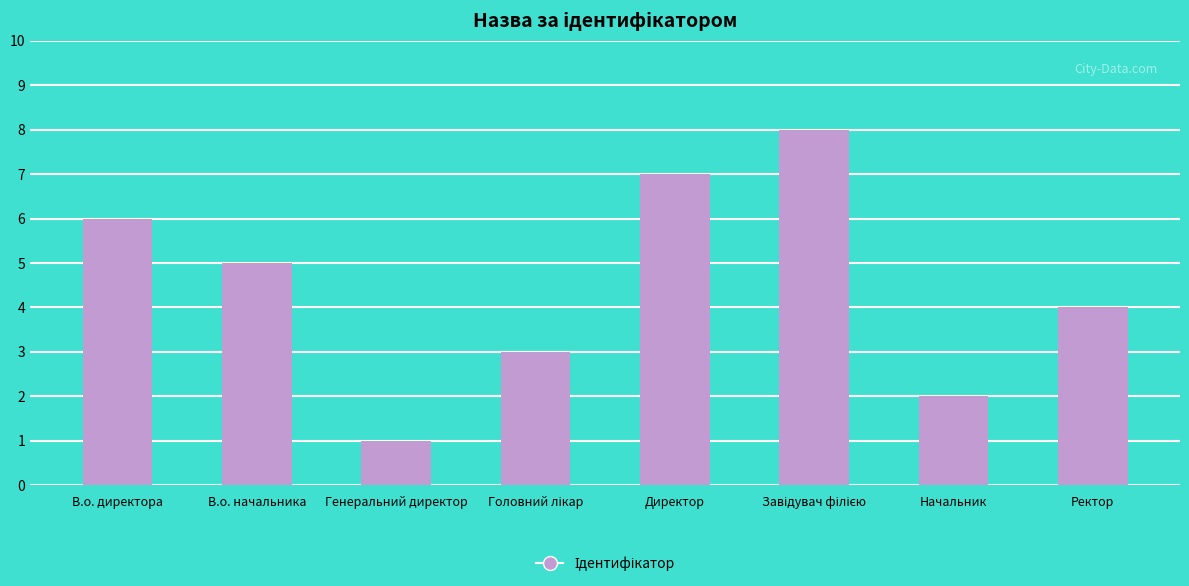

What is the sum of all values?

36